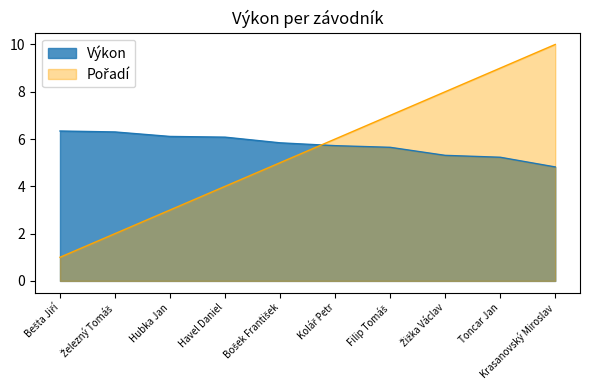

Rank the series by their average value, from lowest to highest.

Pořadí, Výkon